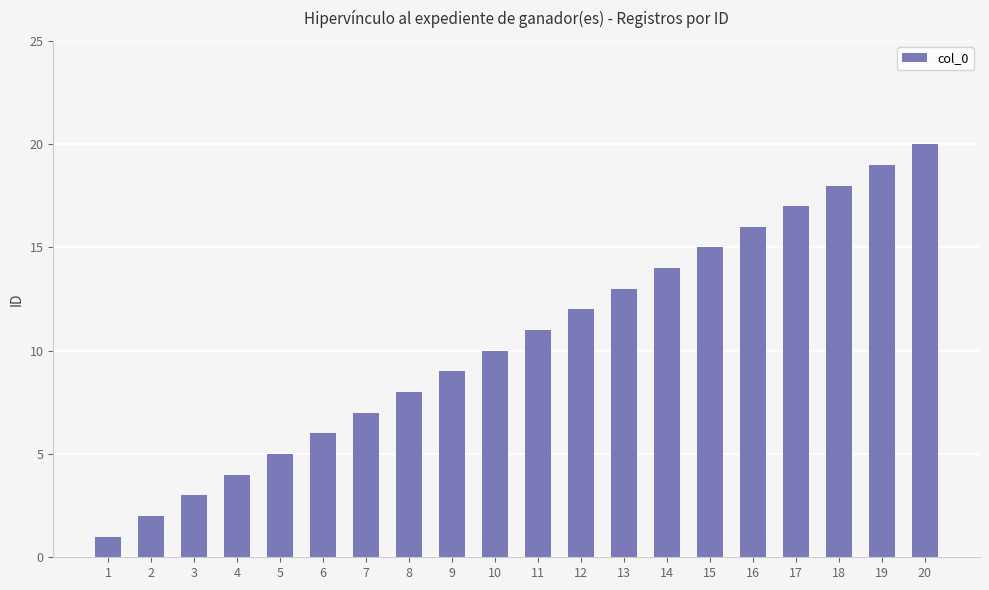

The value at 7 is 7. True or false?

True